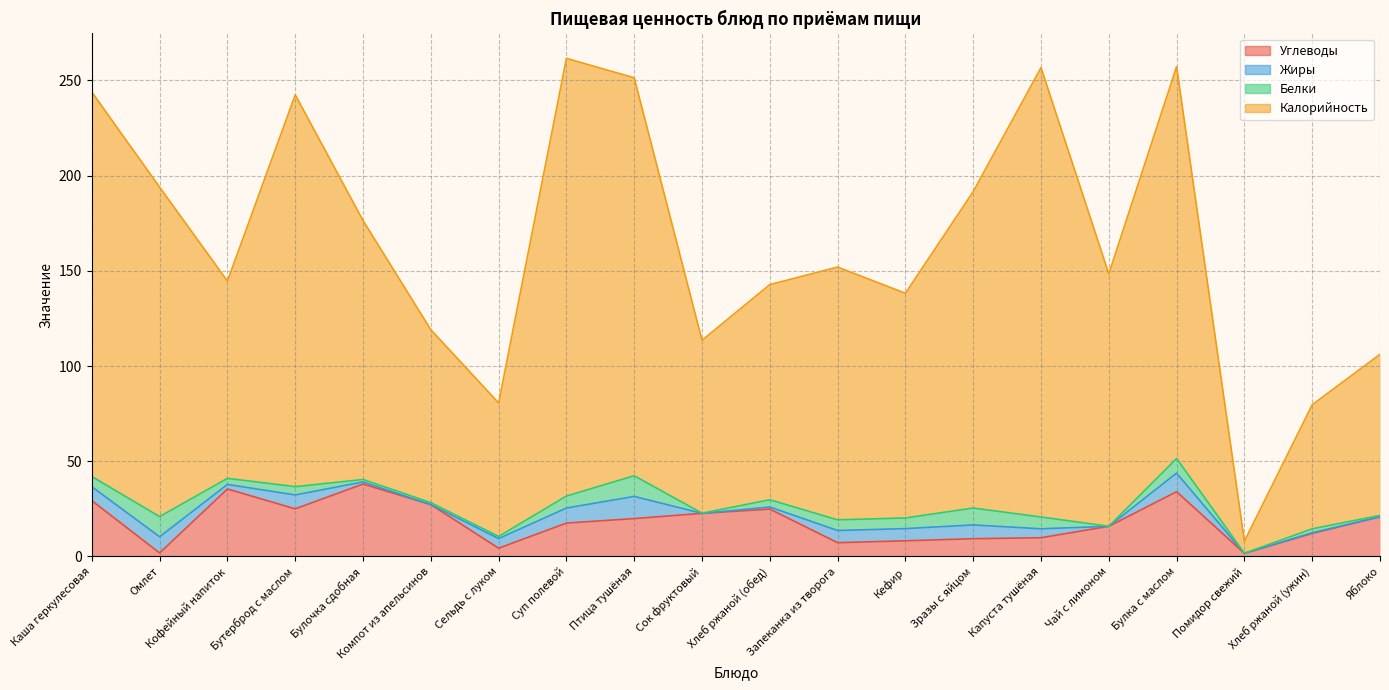

The Углеводы series shows 9.3 at Зразы с яйцом. True or false?

True